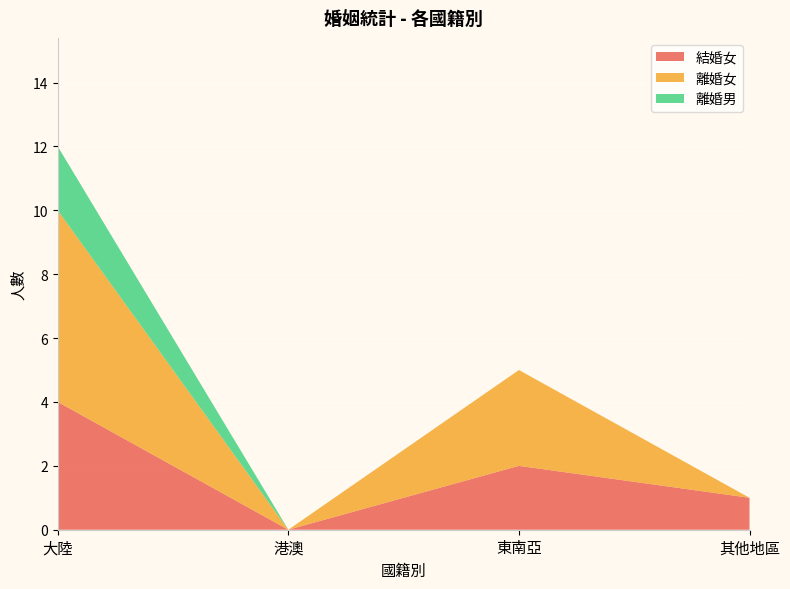

Reading right to left, transcribe all the data shown in this chart.

結婚女: 其他地區=1	東南亞=2	港澳=0	大陸=4
離婚女: 其他地區=0	東南亞=3	港澳=0	大陸=6
離婚男: 其他地區=0	東南亞=0	港澳=0	大陸=2